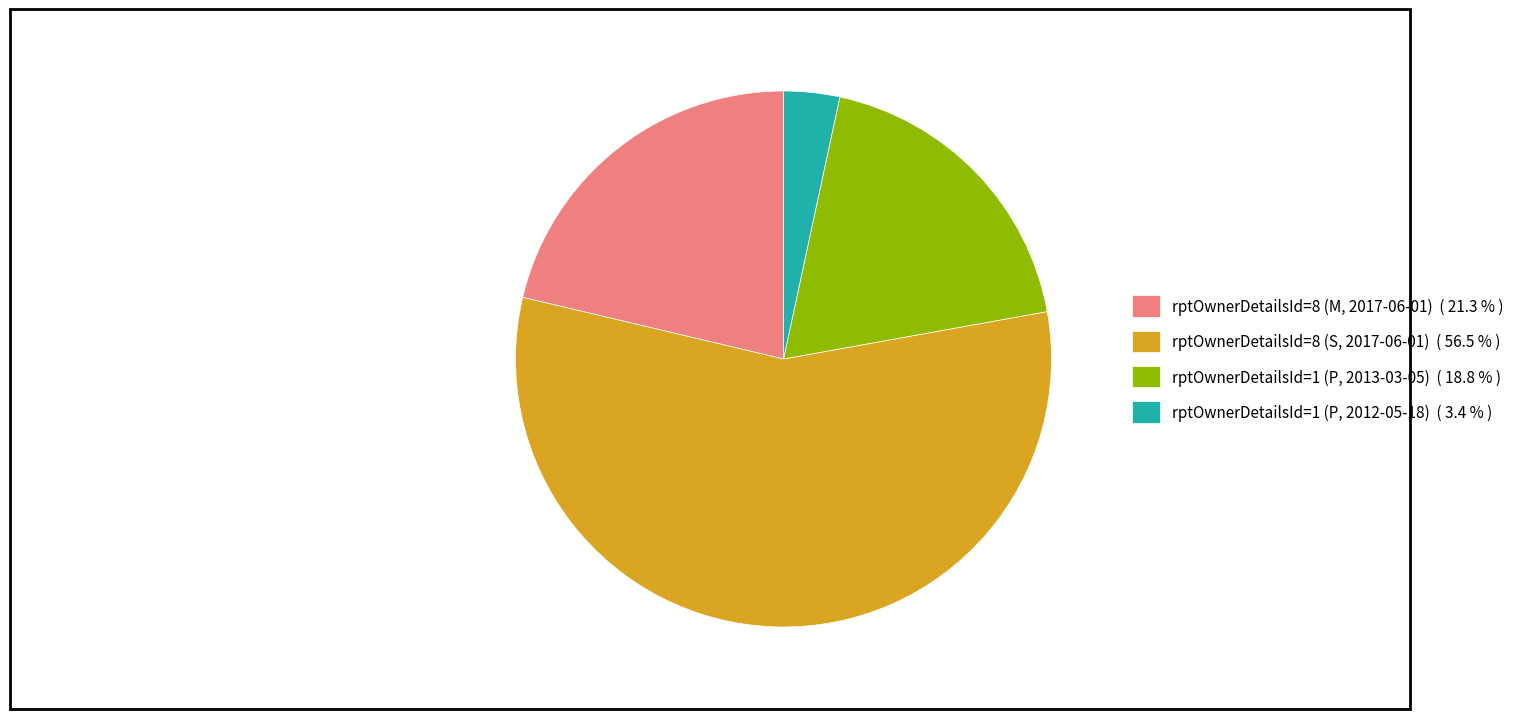

How many slices are in this pie chart?

4